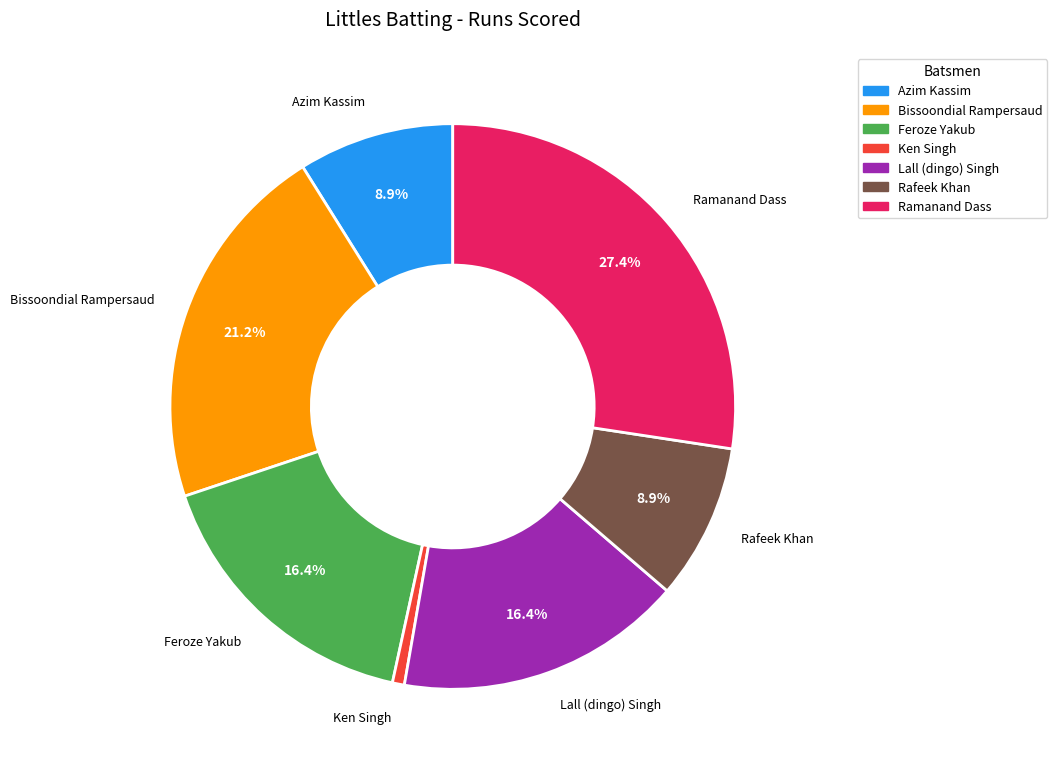

Does any single category account for the majority?

No